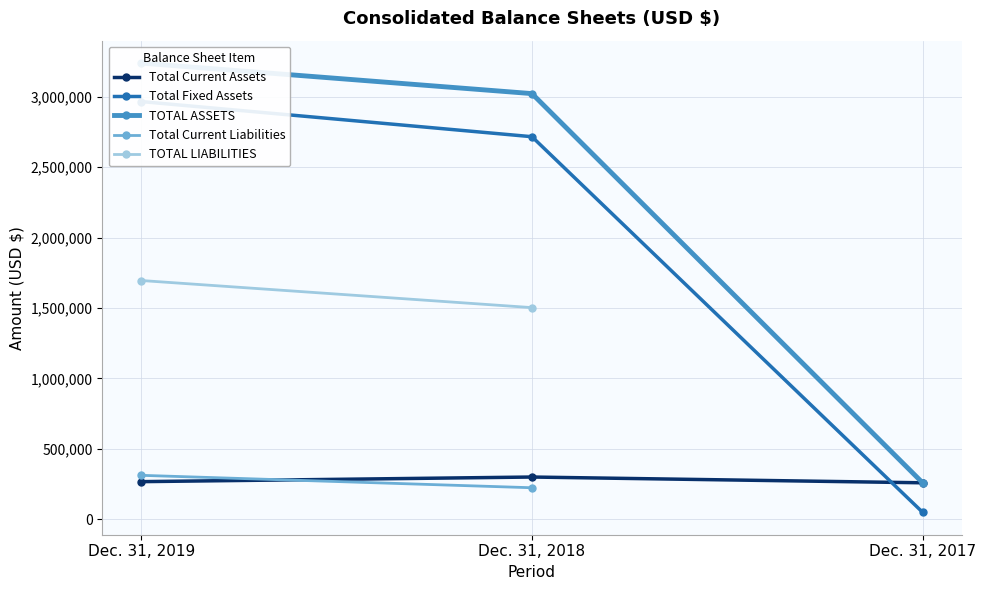

What is the lowest value of the Total Current Assets series?

257911